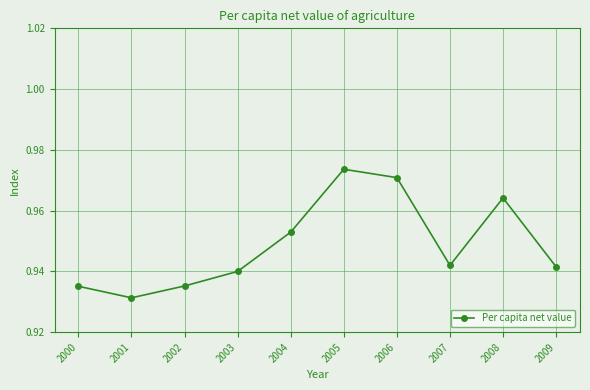

Which label corresponds to the largest value in the chart?

2005